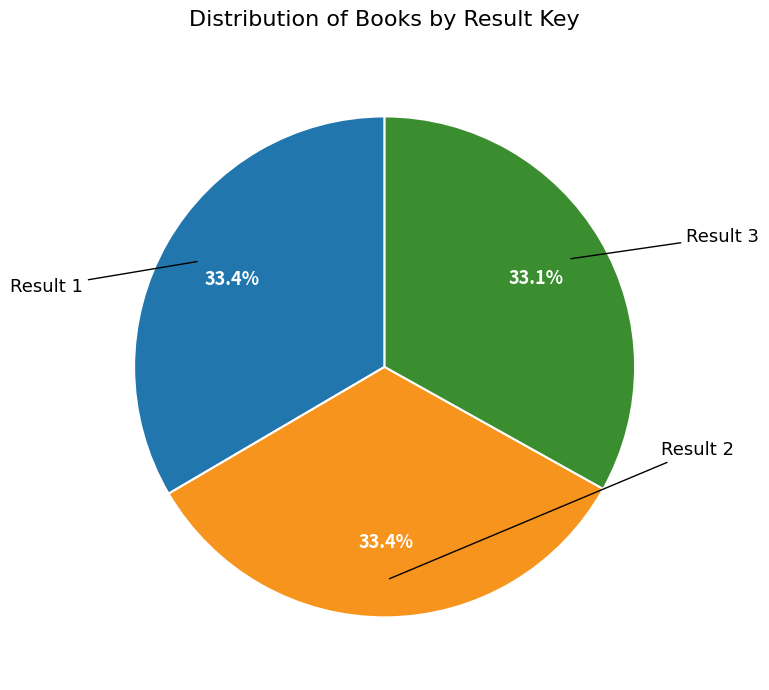

Which category has the biggest portion of the pie?

Result 1